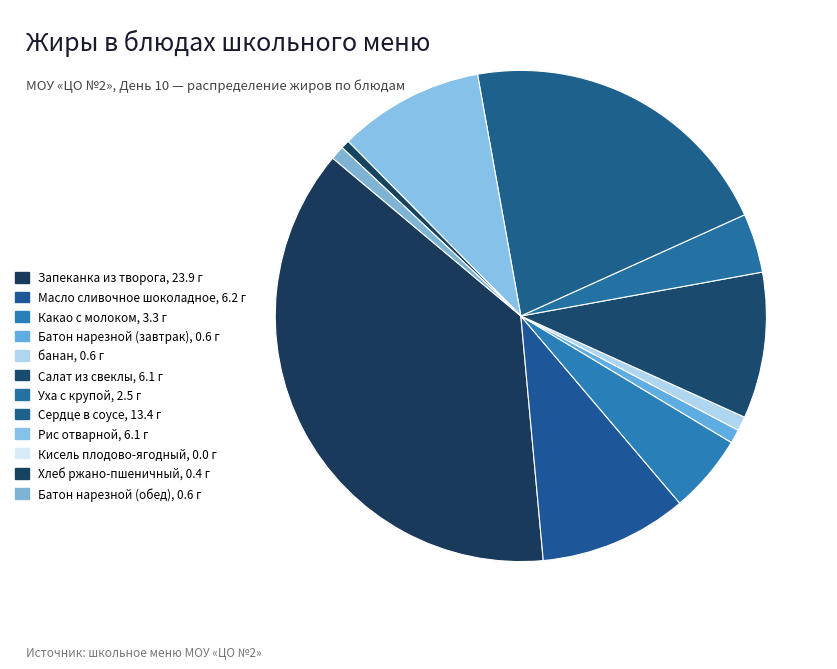

How many segments does this pie chart have?

12